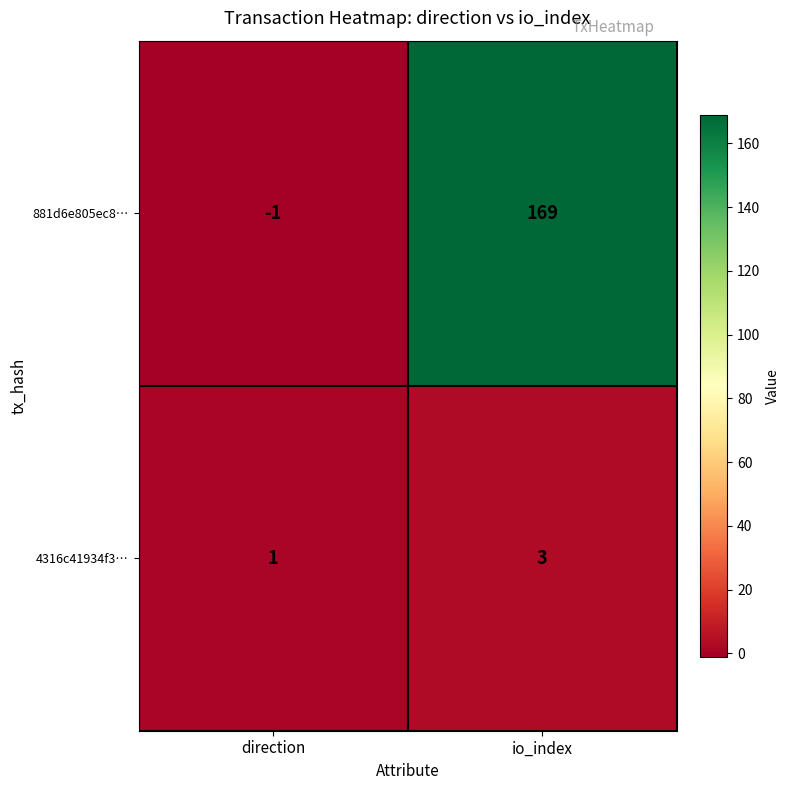

Which series has the largest range (max minus min)?

881d6e805ec8…